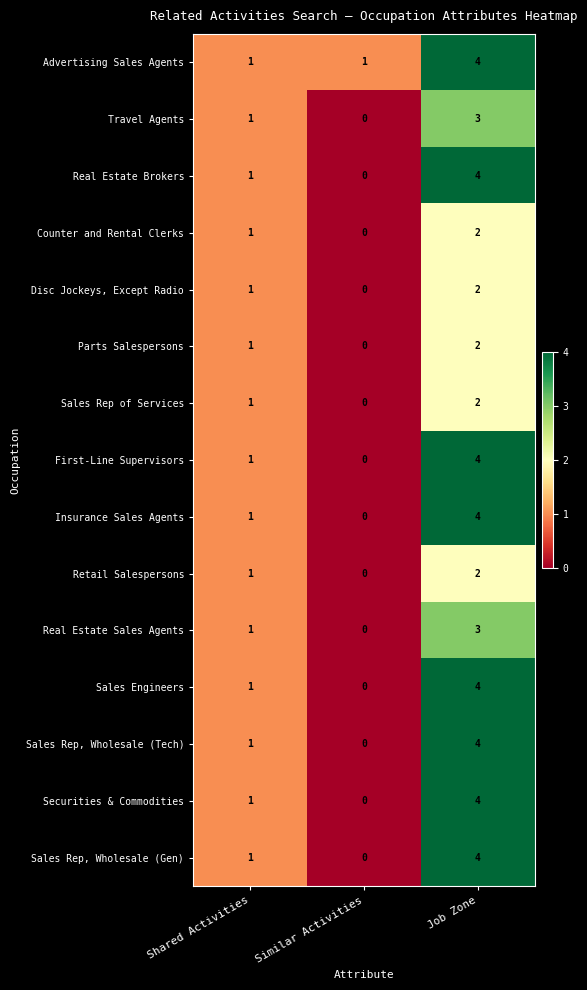

True or false: Securities & Commodities has a value of 7 at Job Zone.

False